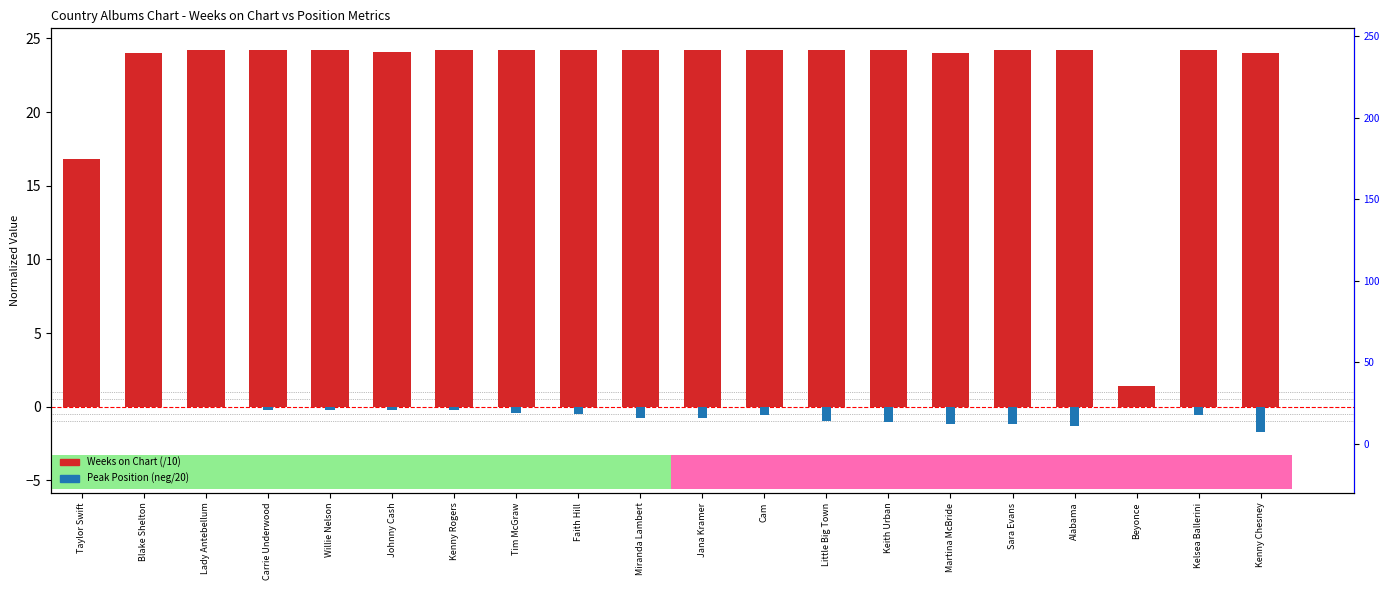

At which category is the sum across all series the highest?

Lady Antebellum